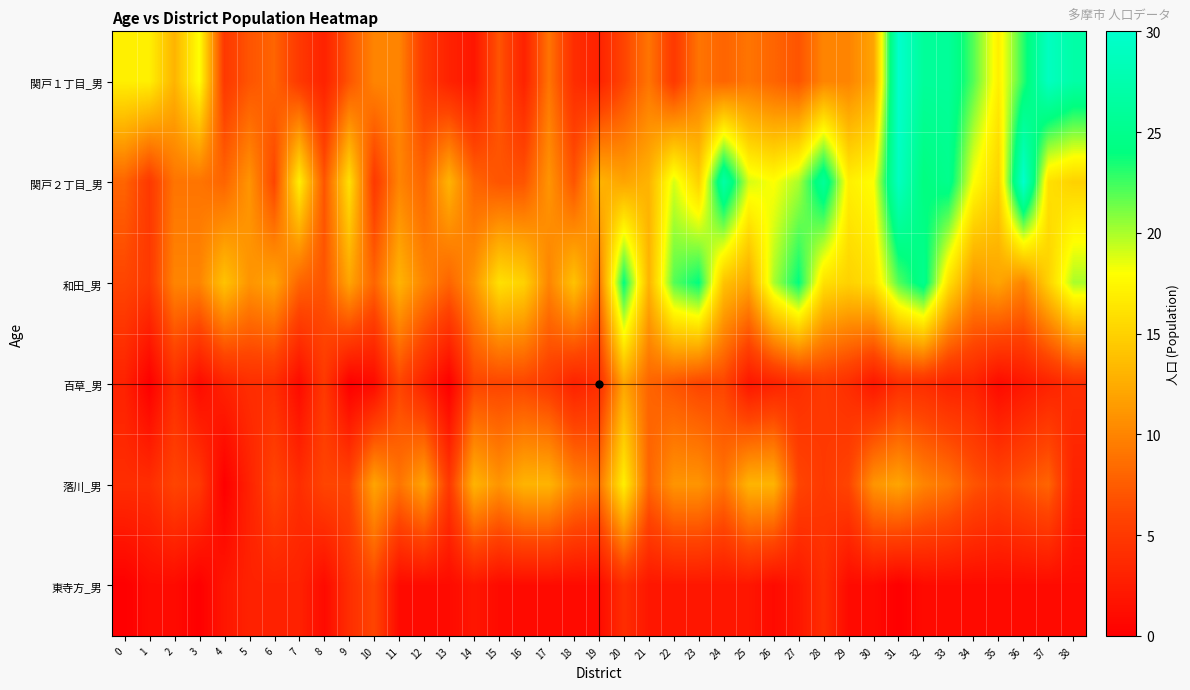

At how many categories does at least one series exceed 15?

24